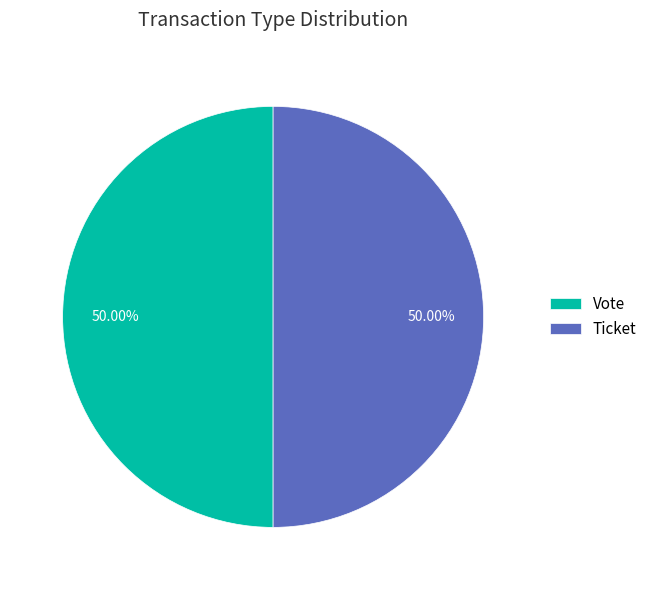

Is the sum of Vote and Ticket greater than half?

Yes